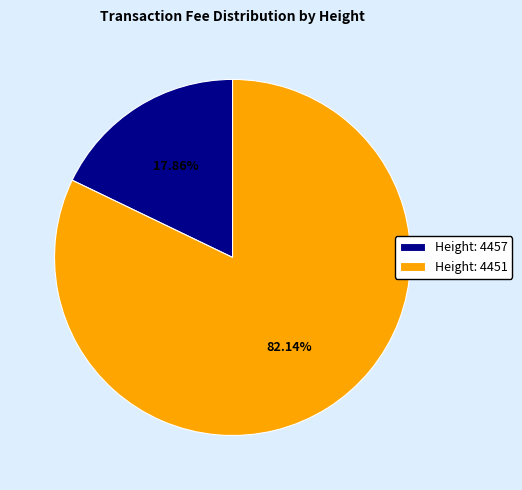

What portion of the pie excludes Height: 4451?

17.9%